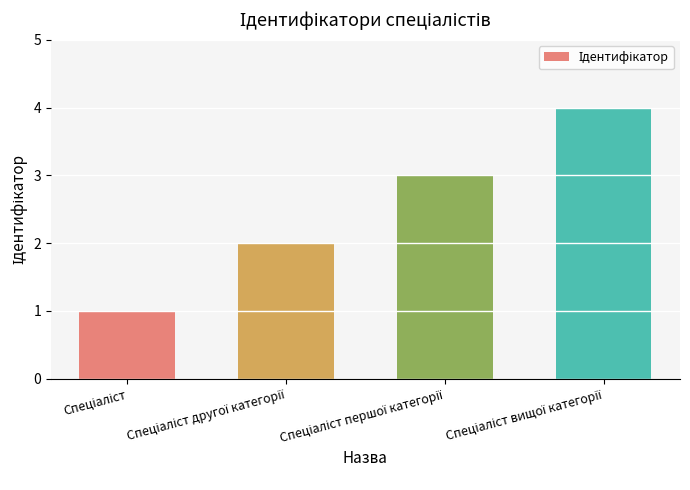

What is the sum of all values?

10